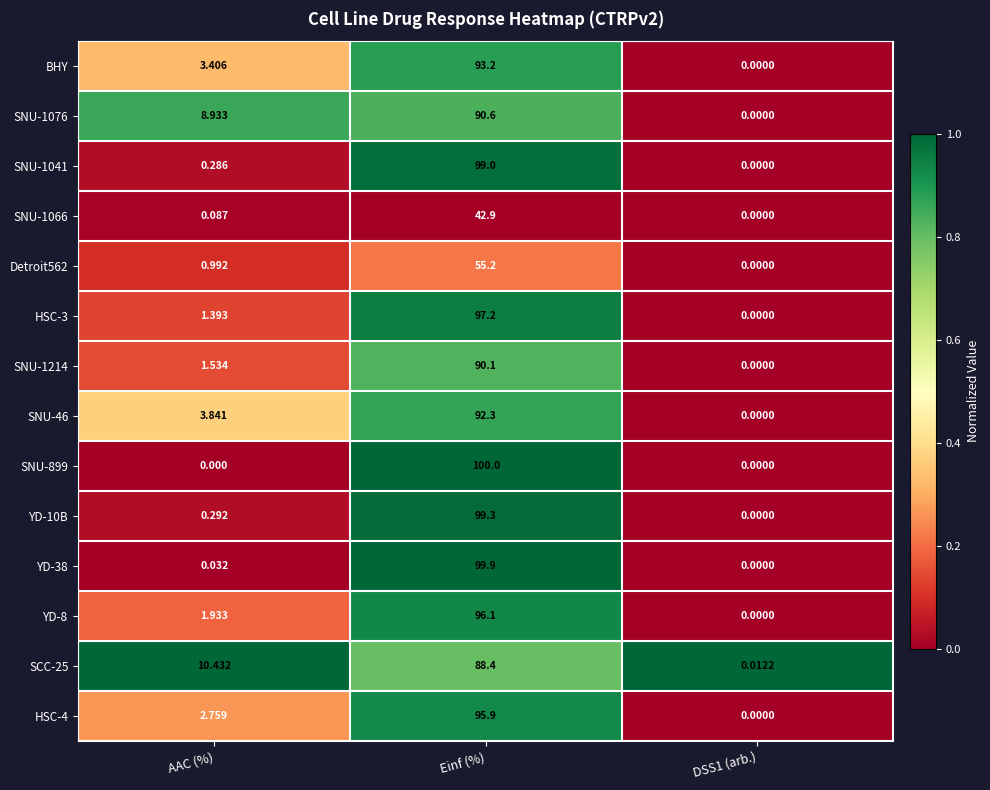

At which category is the sum across all series the highest?

Einf (%)